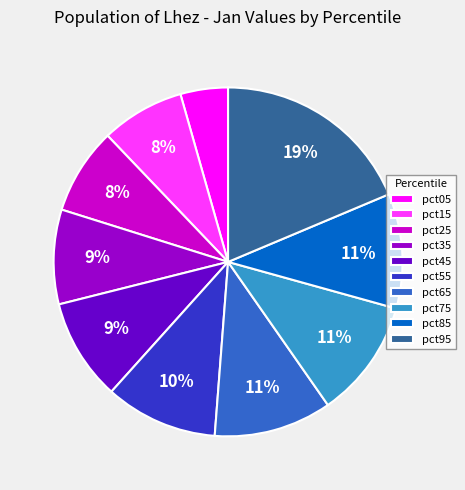

To the nearest percent, what is the combined percentage of pct55 and pct15?

18%